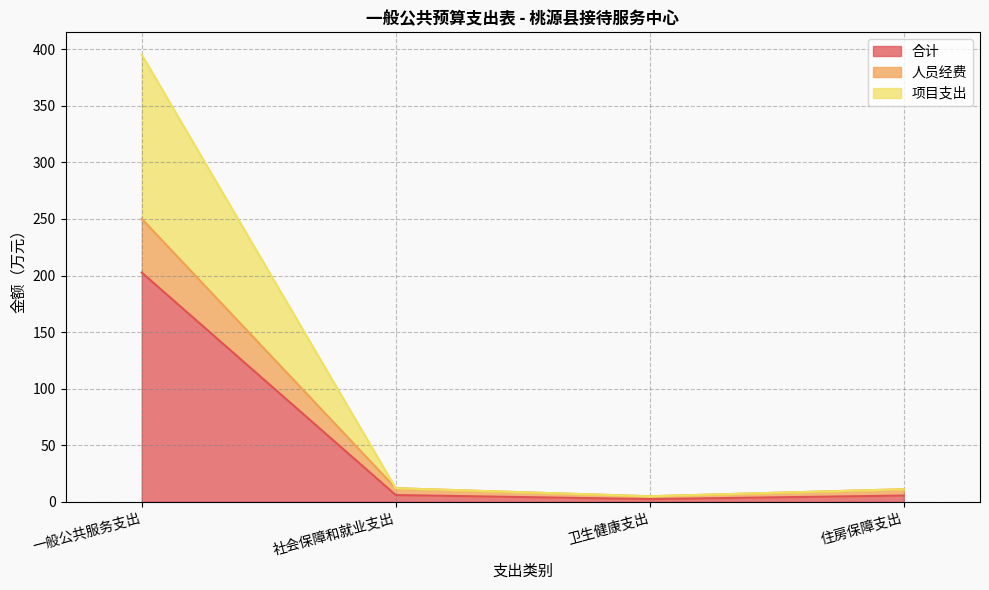

The 合计 series shows 279.5 at 一般公共服务支出. True or false?

False